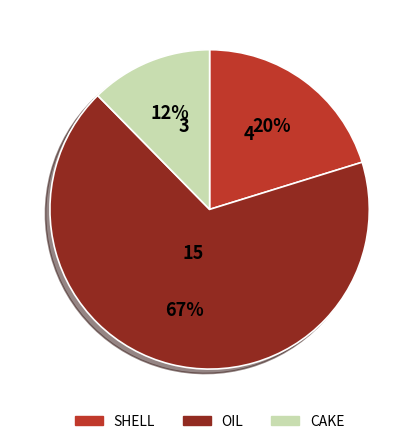

How many segments does this pie chart have?

3